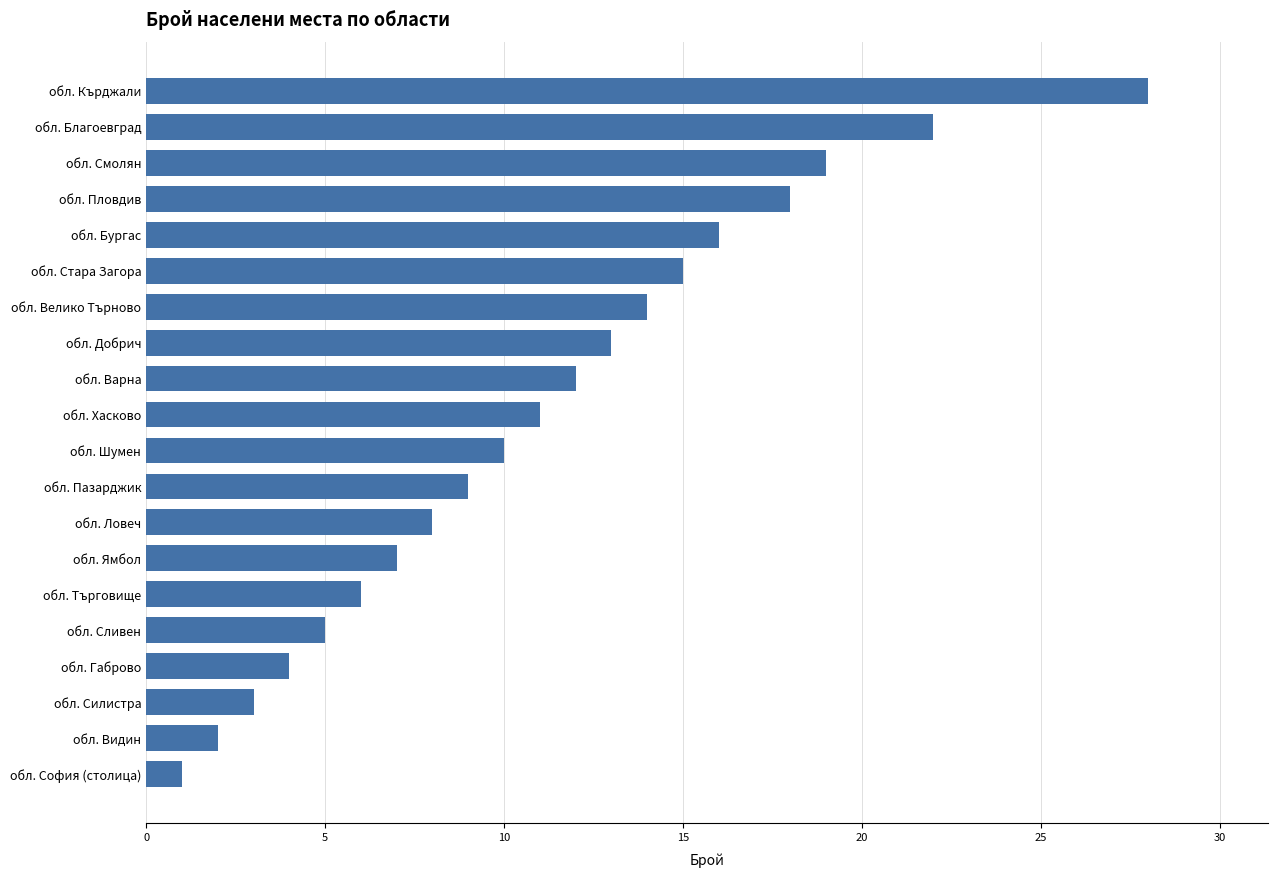

The chart shows a value of 5 at обл. Добрич. True or false?

False